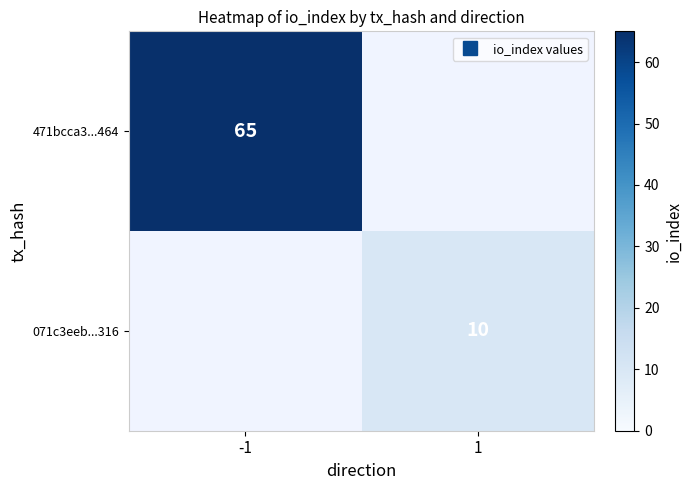

What is the approximate value of 071c3eeb...316 at 1?

10.0